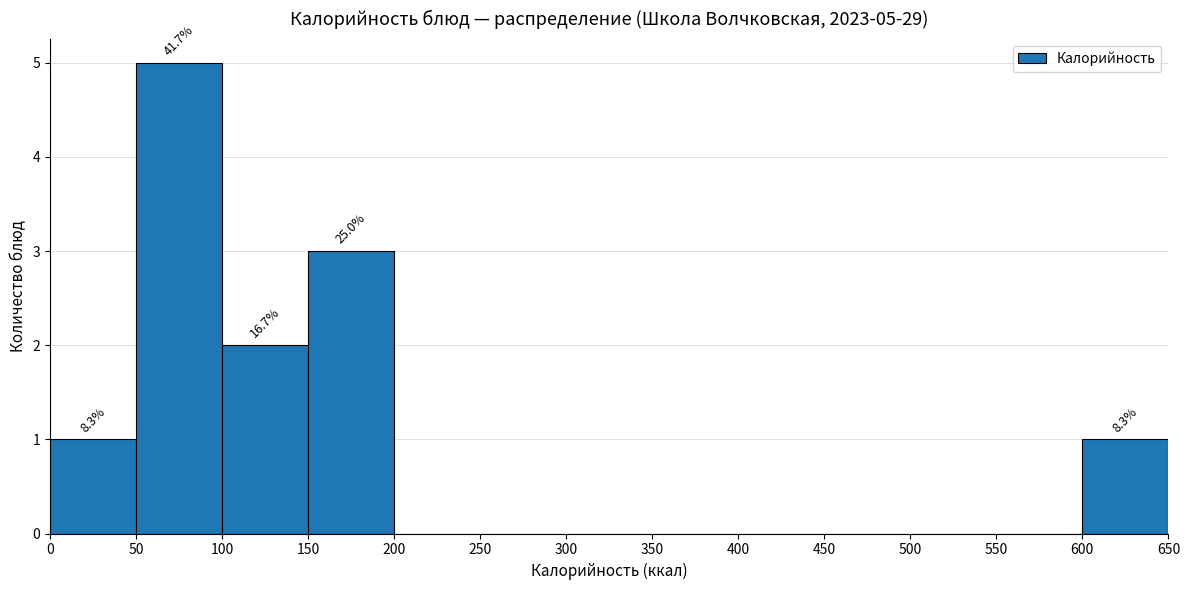

Which range on the x-axis has the tallest bar?

50 to 100